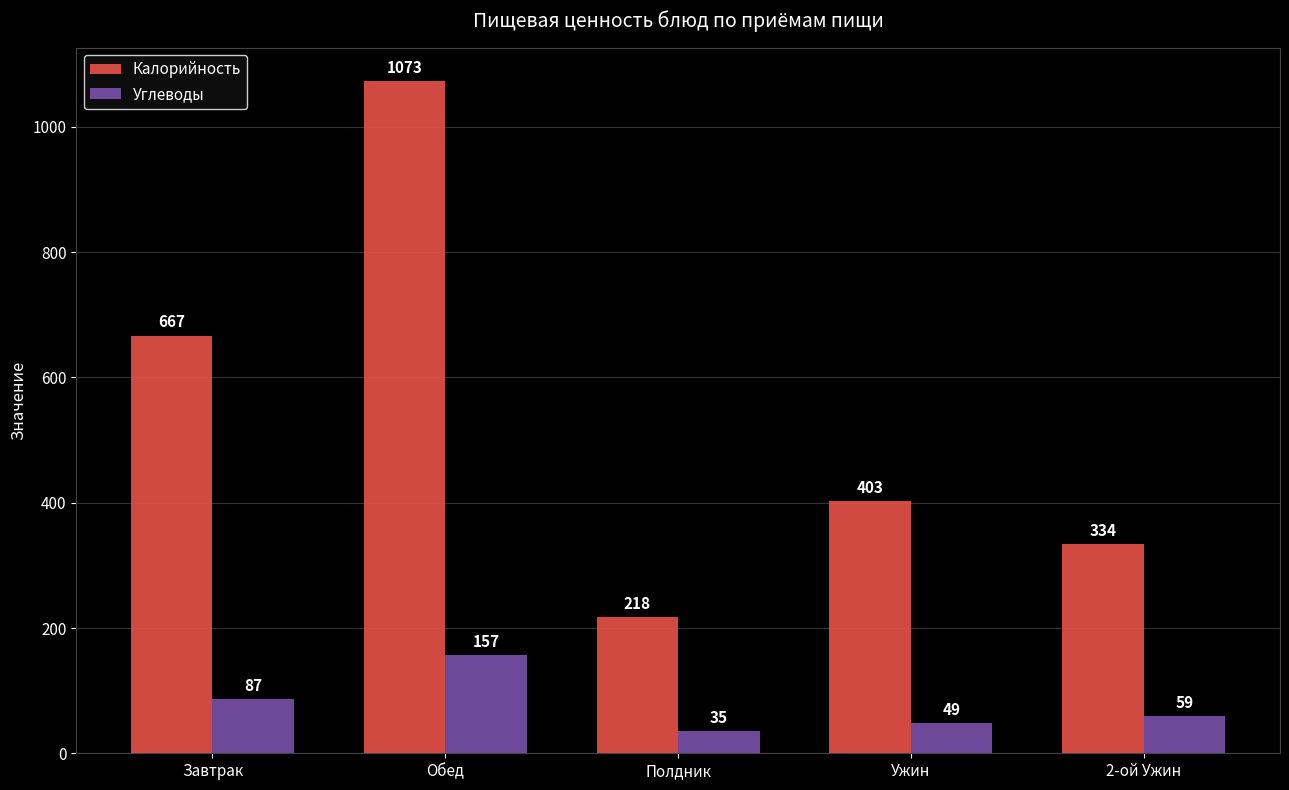

Between Обед and 2-ой Ужин, which series saw the biggest shift?

Калорийность